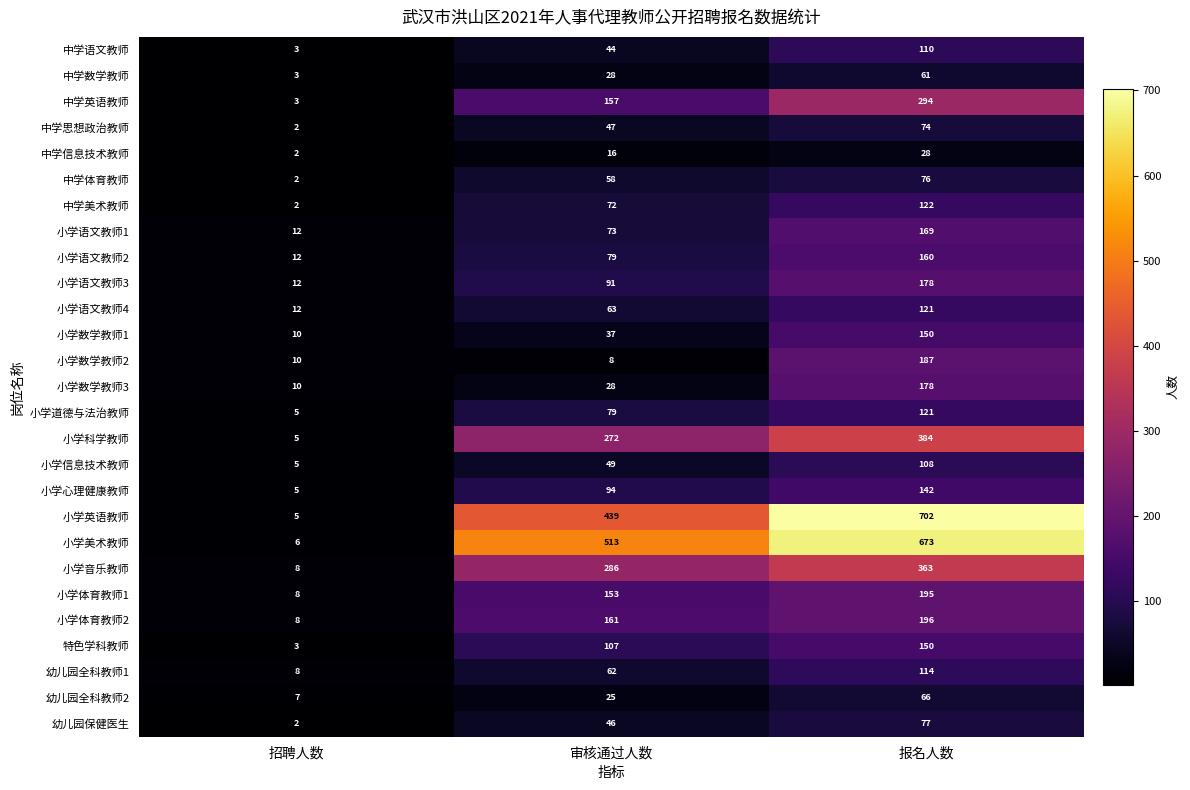

How many values in the 小学语文教师3 series are below 91?

1